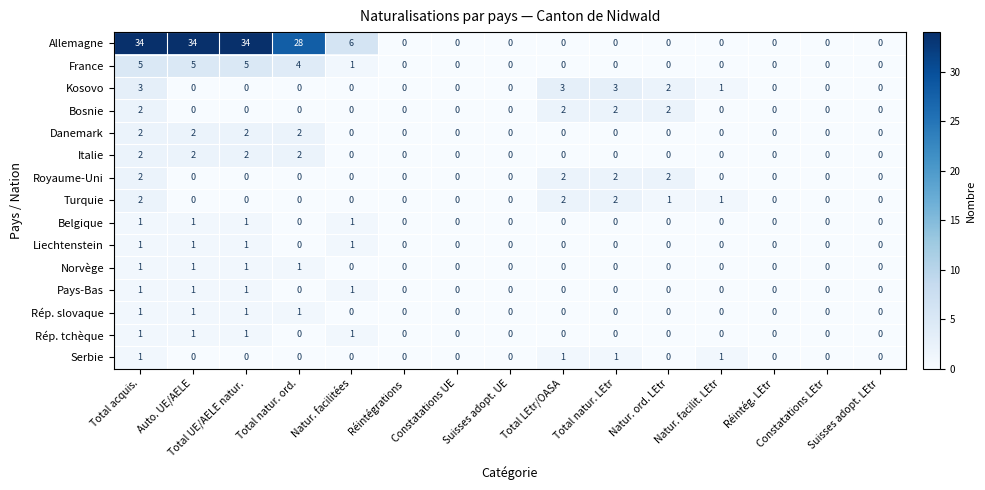

What is the maximum value shown in the chart?

34